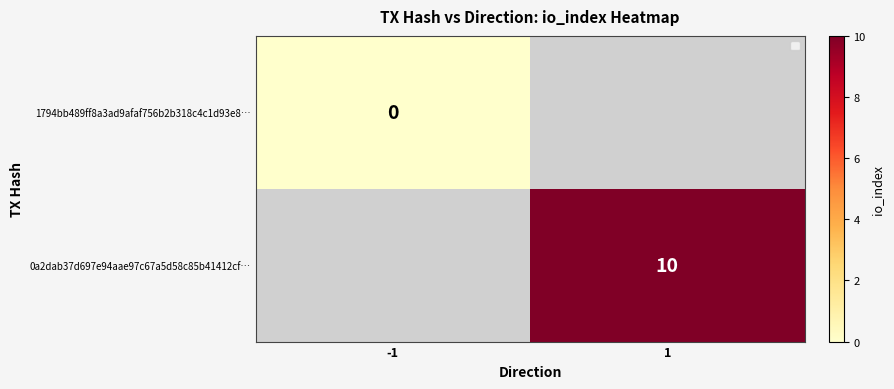

Is it true that 0a2dab37d697e94aae97c67a5d58c85b41412cf… equals 17 at 1?

False